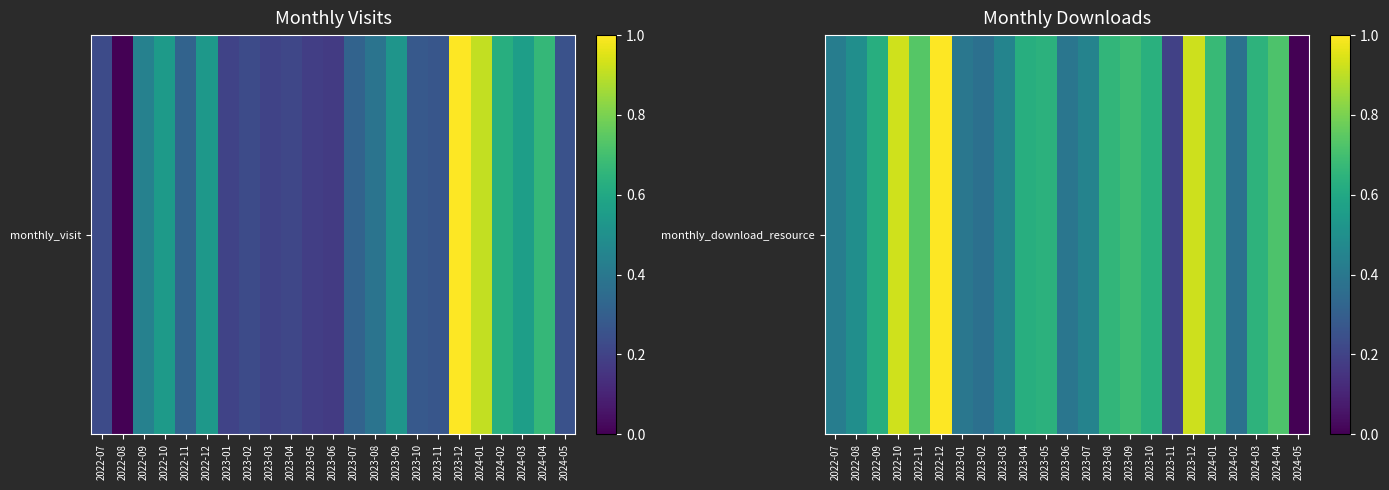

Count the number of data series in this chart.

1